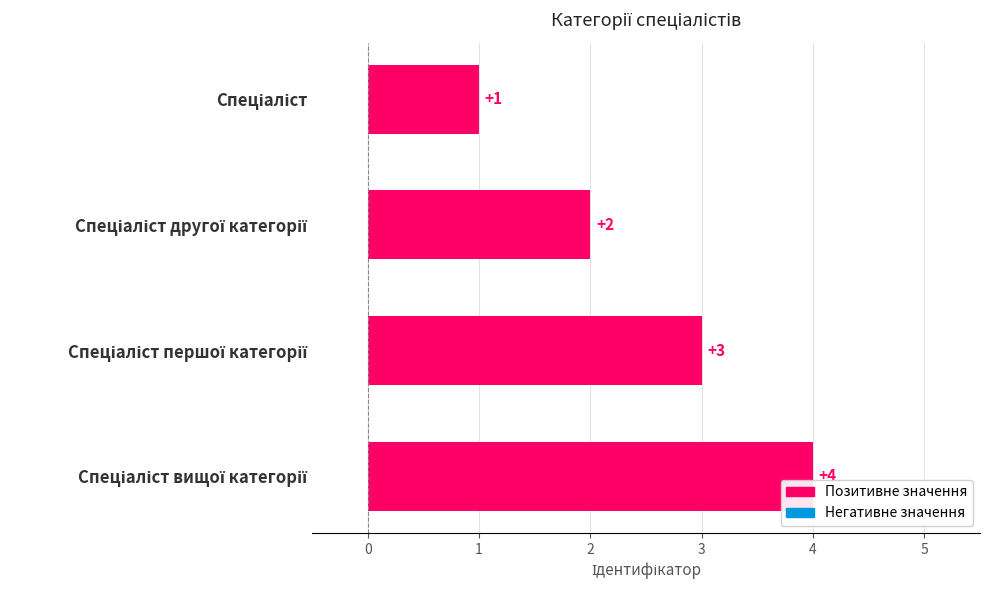

What is the value of the 3rd bar from the top?

3